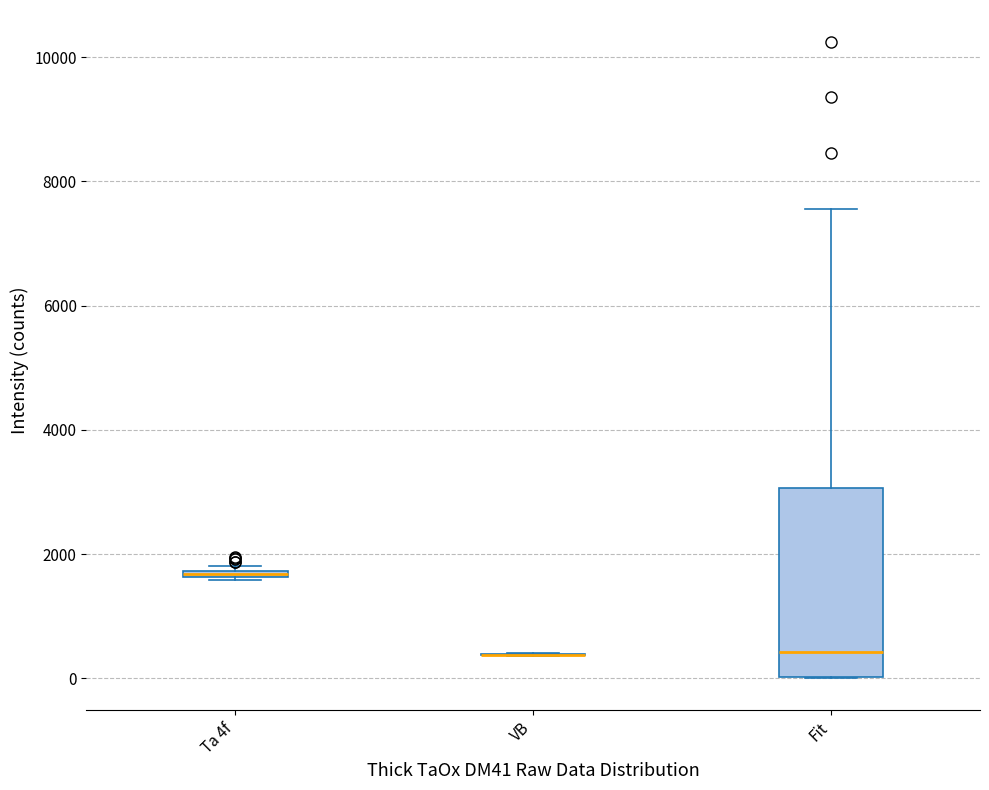

Where is the lower edge of the box for Fit on the y-axis? The values are not printed on the chart, so give them approximately, as read against the axis.

0